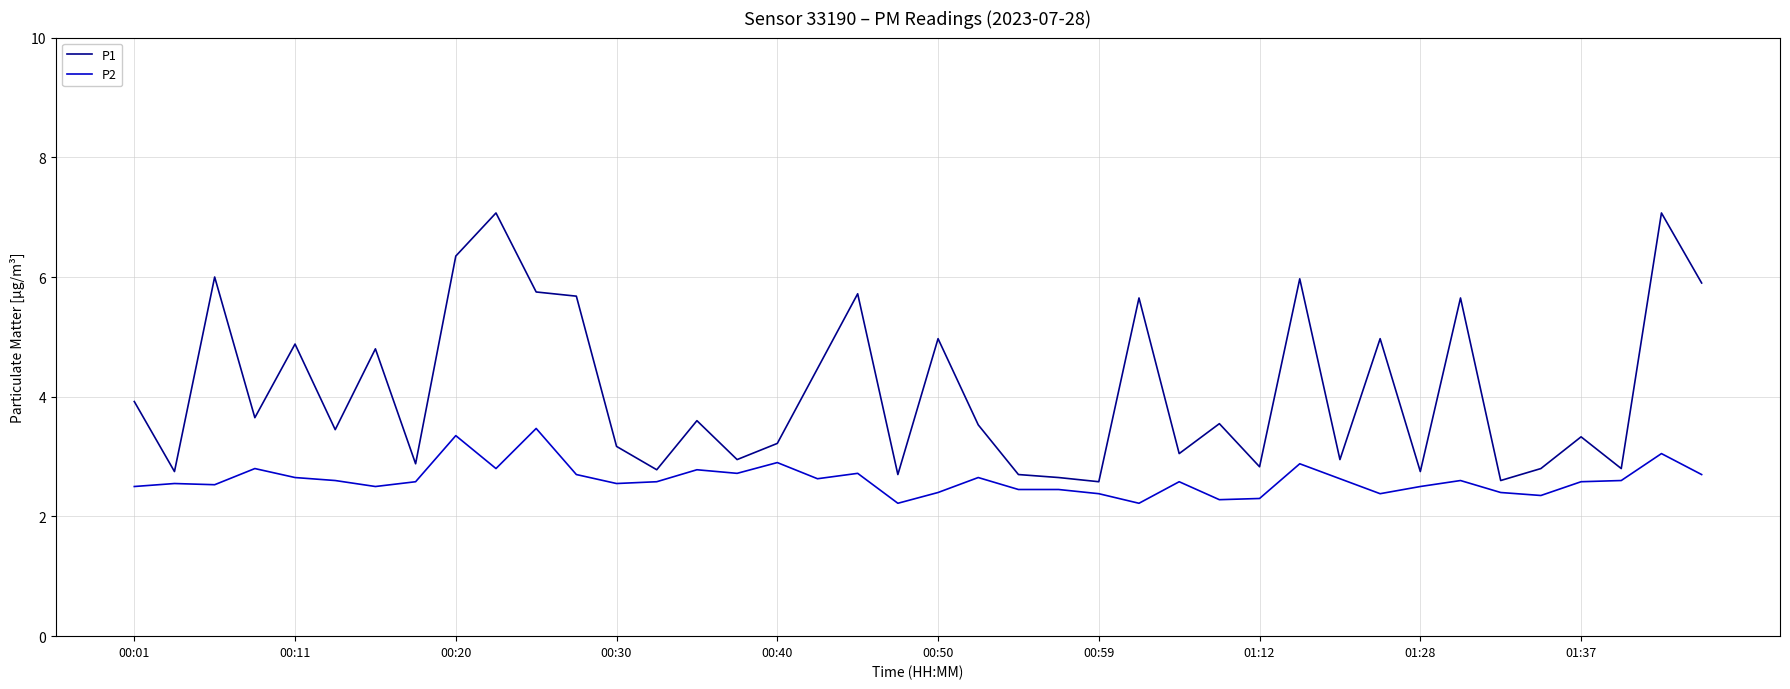

List the series in order of their peak value, lowest first.

P2, P1